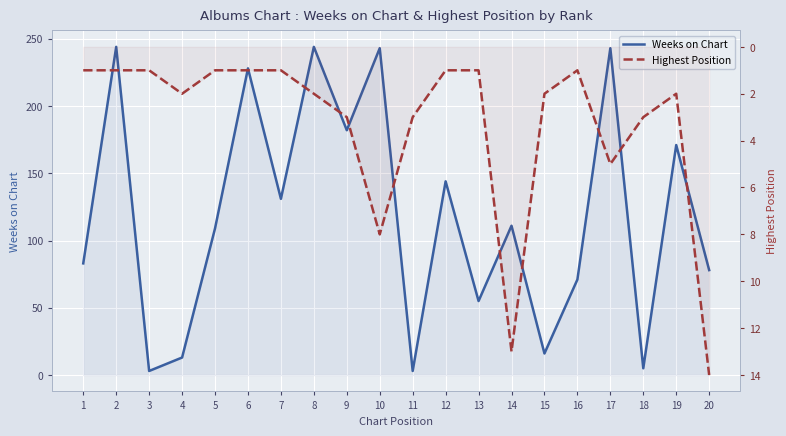

At 7, list the series in order from smallest to largest.

Highest Position, Weeks on Chart